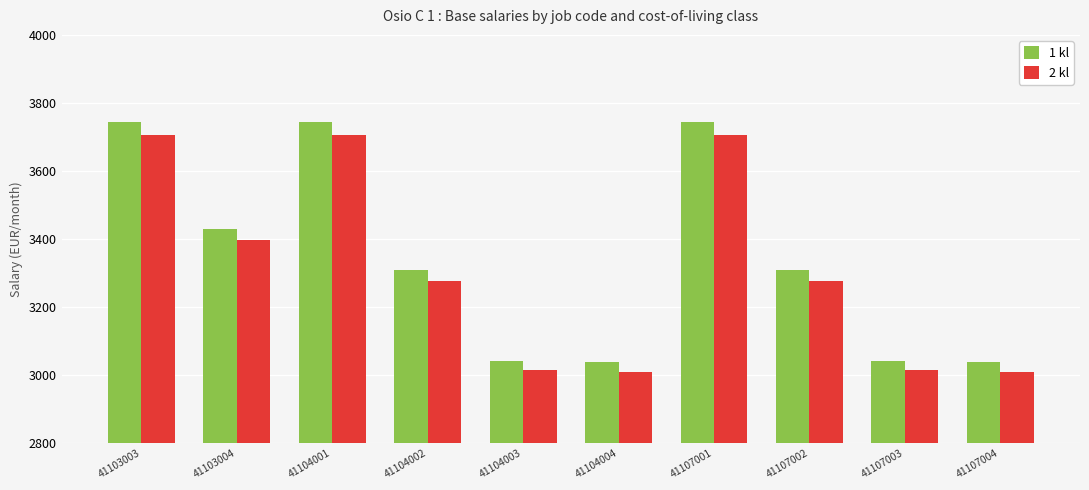

Which series has the largest total across all categories?

1 kl